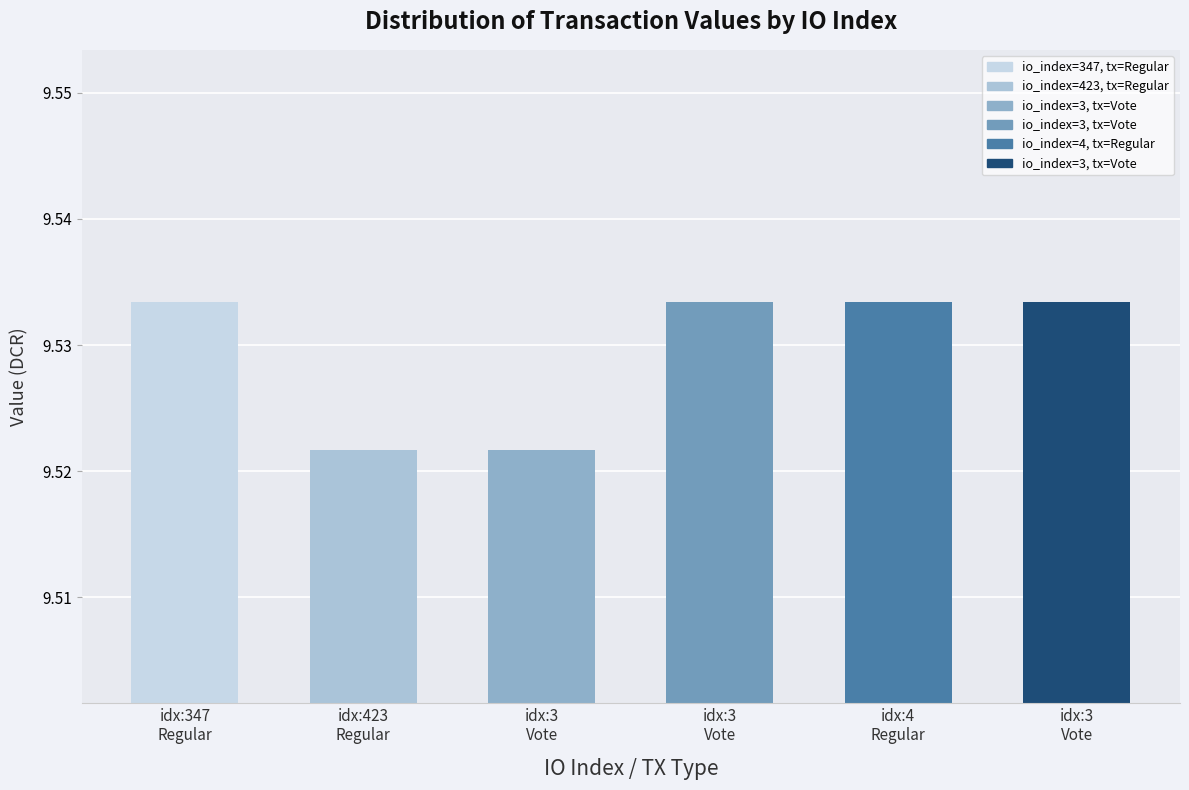

Does the chart contain any negative values?

No